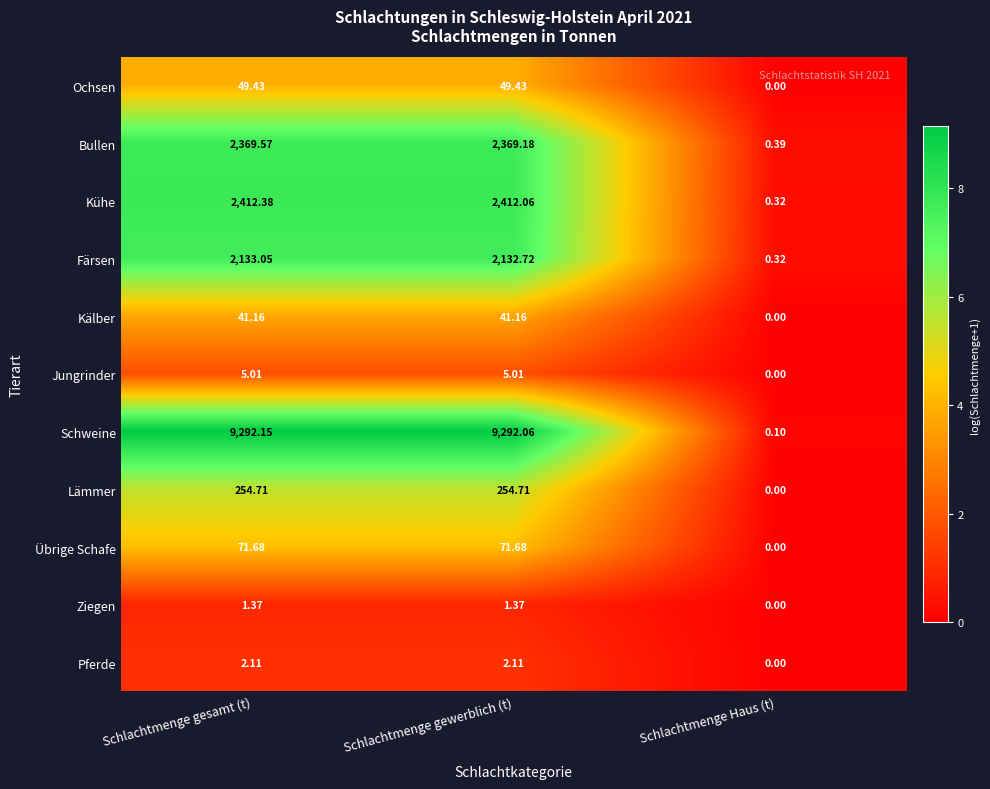

Which category has the highest value in the Färsen series?

Schlachtmenge gesamt (t)